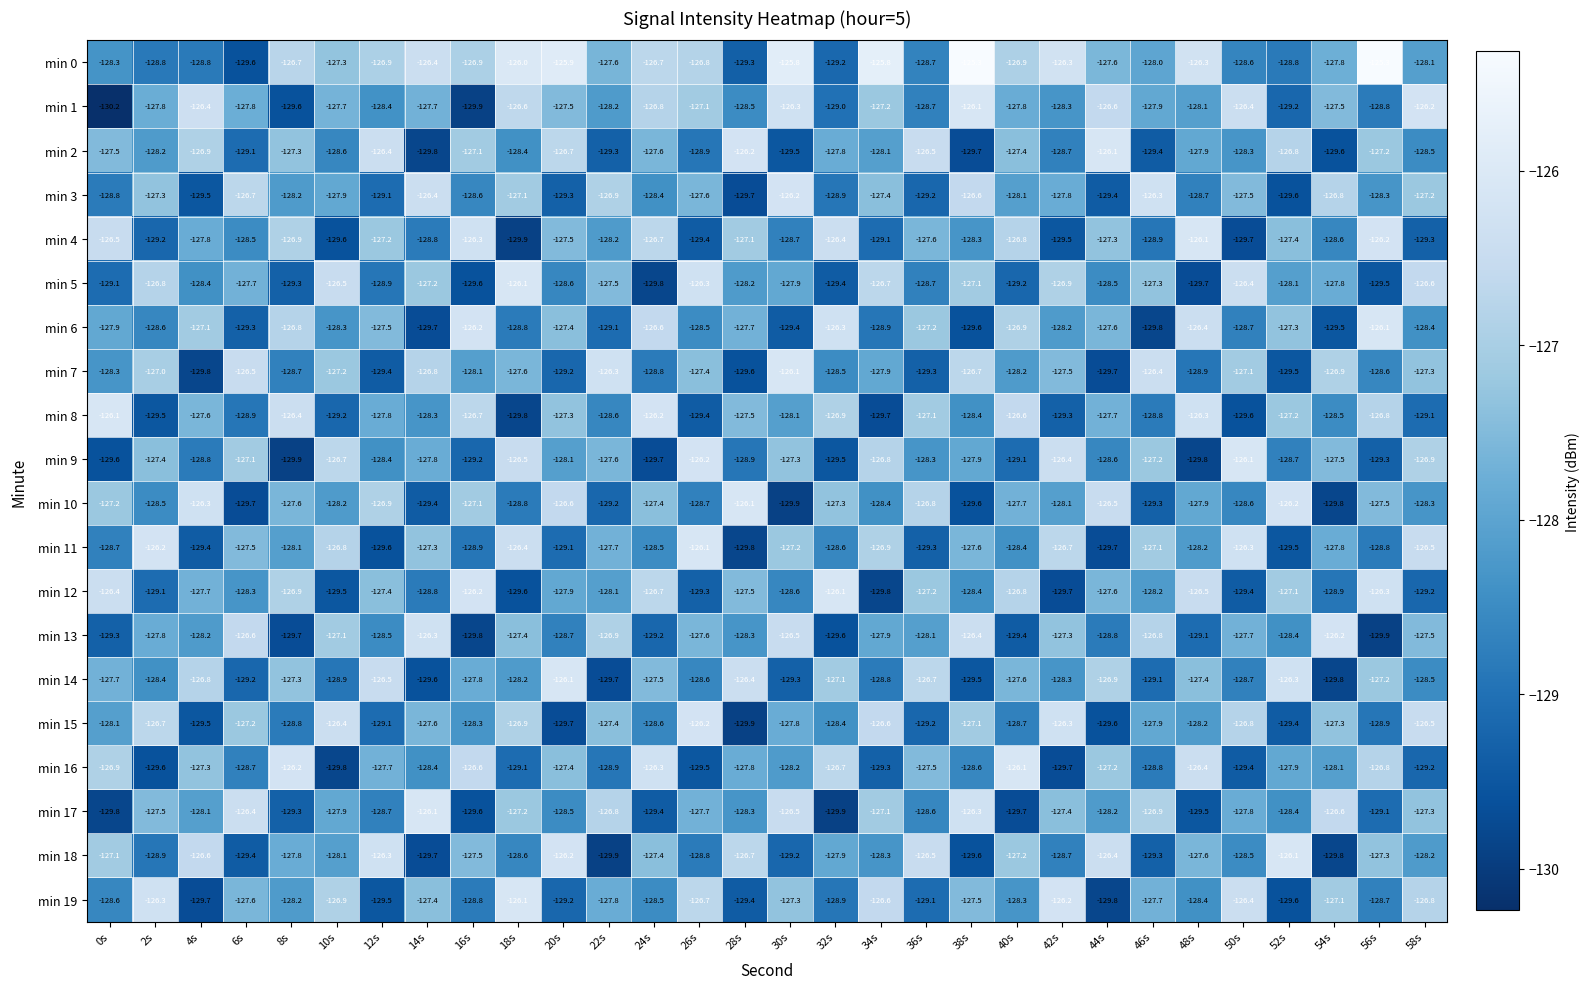

Which series has the largest total across all categories?

min 0